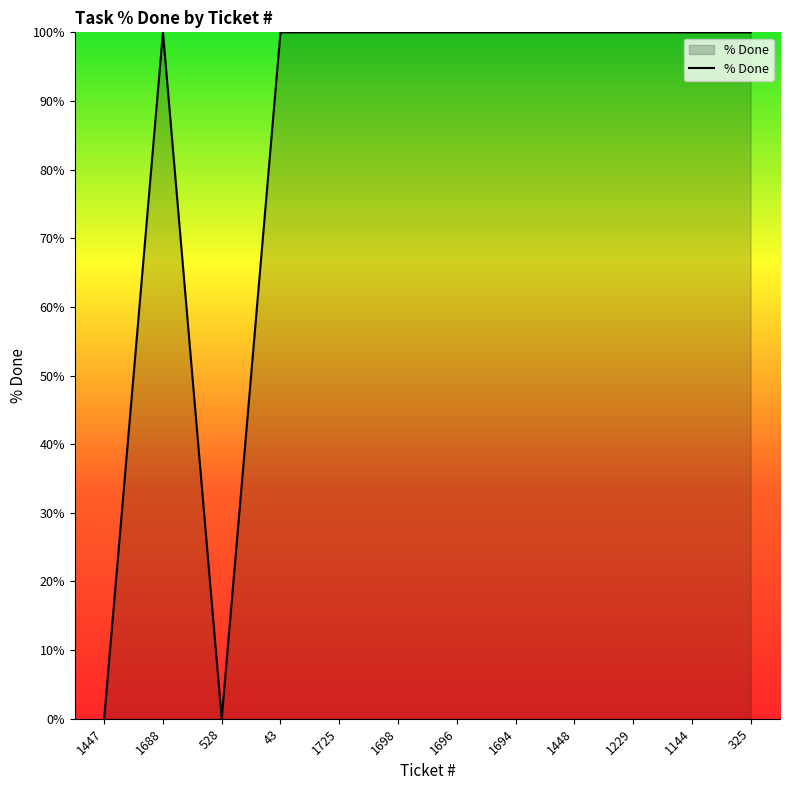

Is it true that the value at 325 is 100?

True